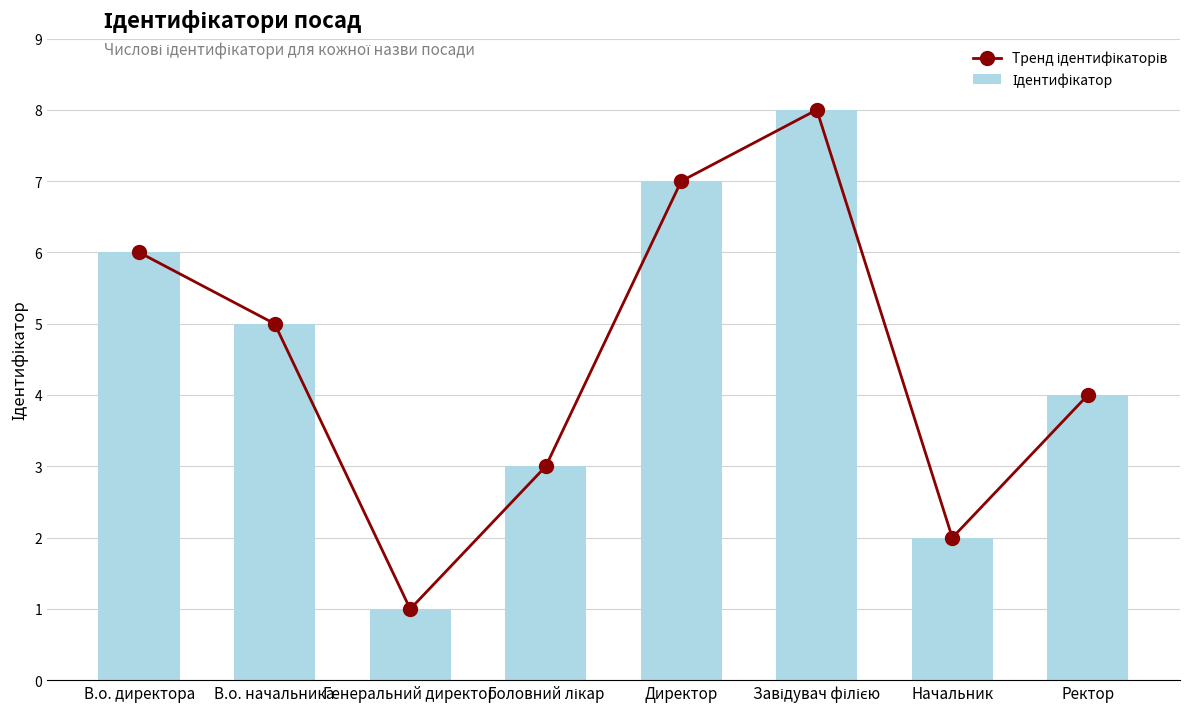

What is the total value across all series at В.о. начальника?

10